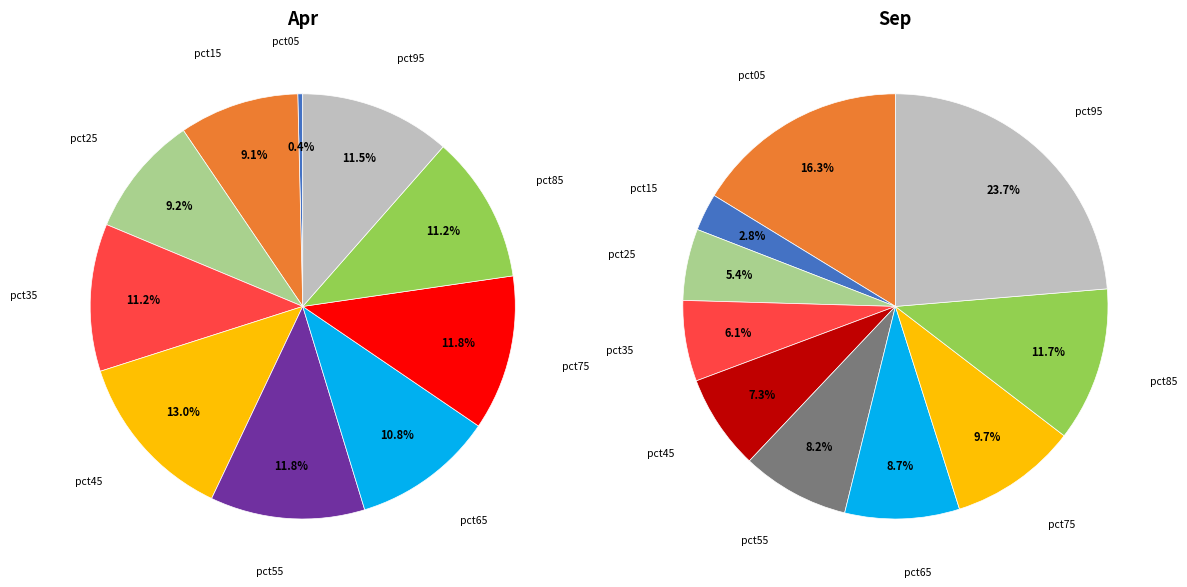

Rank the series by their maximum value, from highest to lowest.

values_sep, values_apr